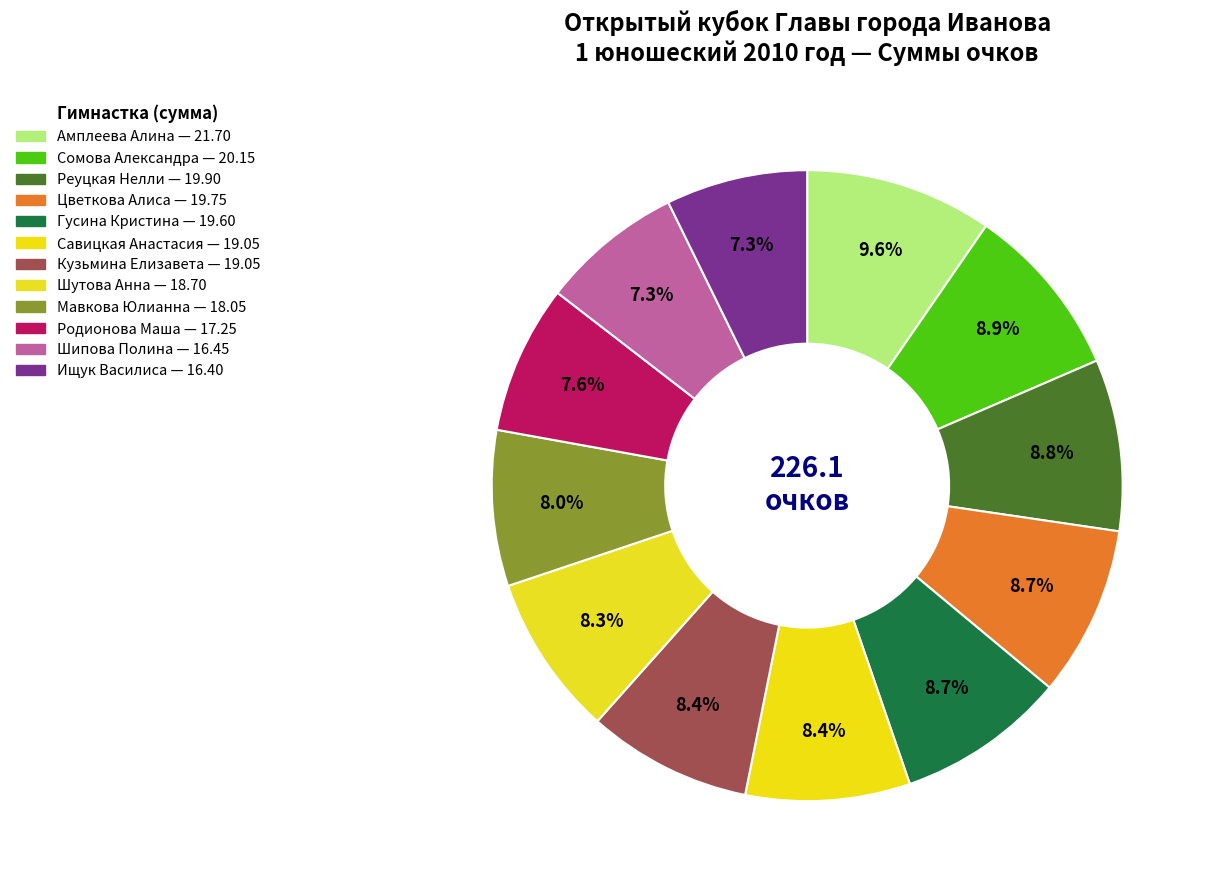

Count the number of slices in the pie.

12